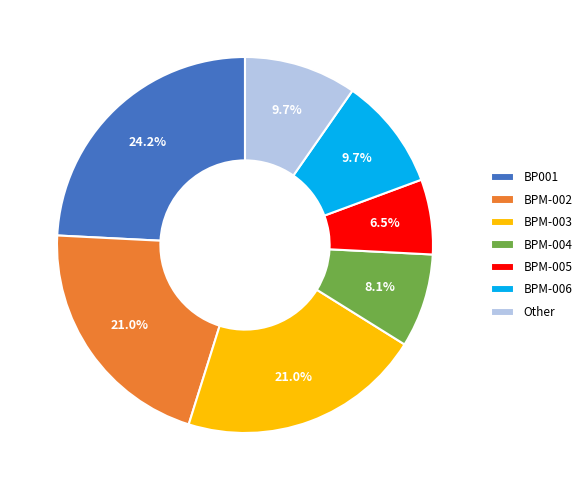

How many segments does this pie chart have?

7